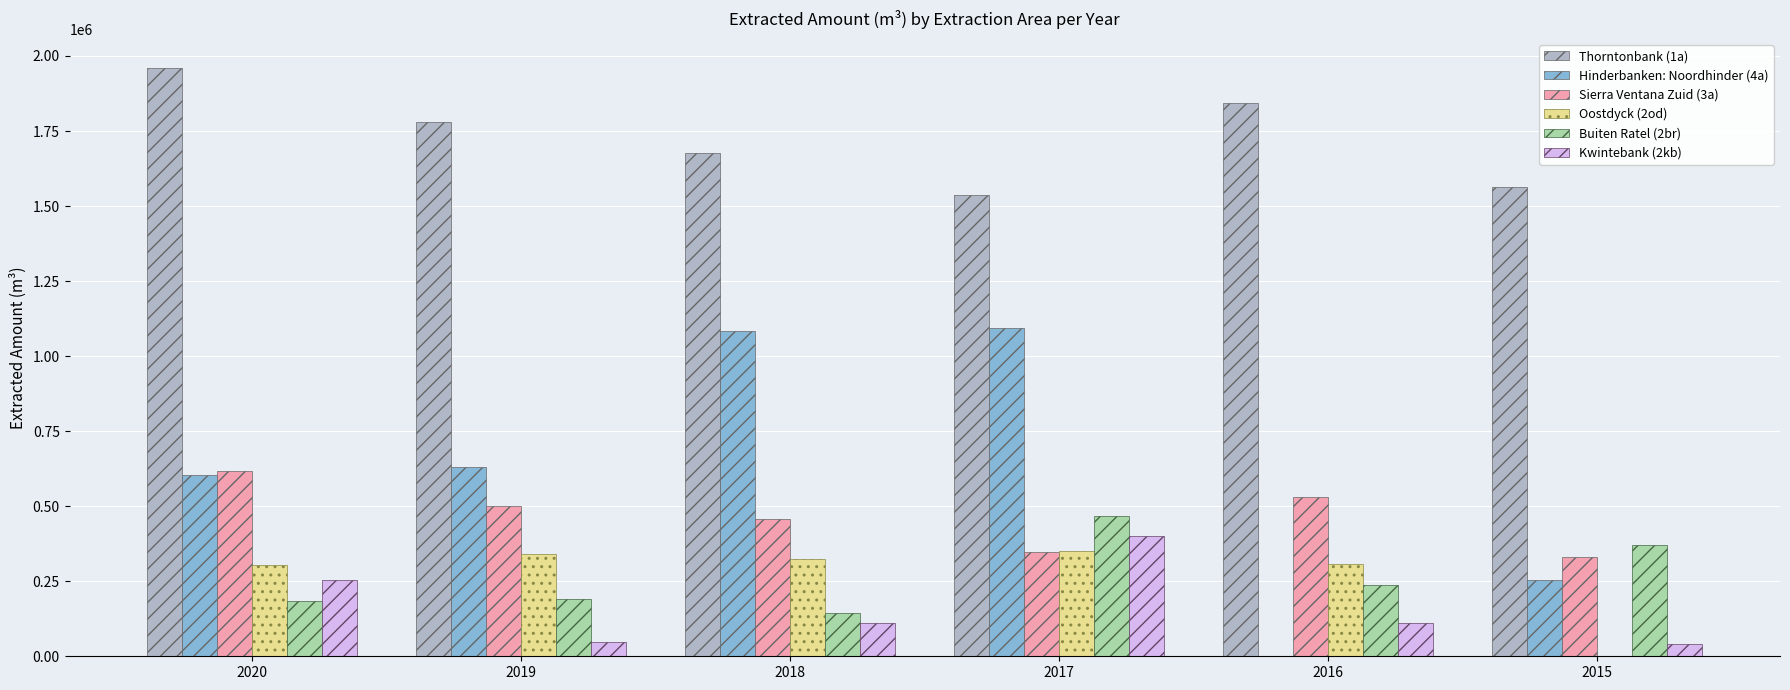

Between 2020 and 2019, which series saw the biggest shift?

Kwintebank (2kb)